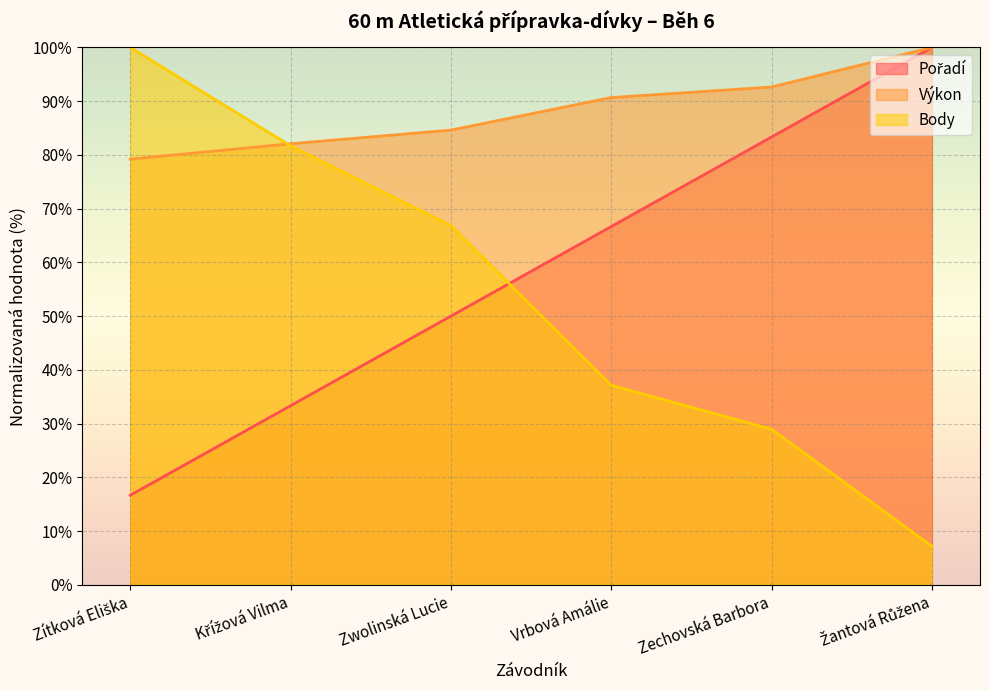

Which series has the largest total across all categories?

Výkon